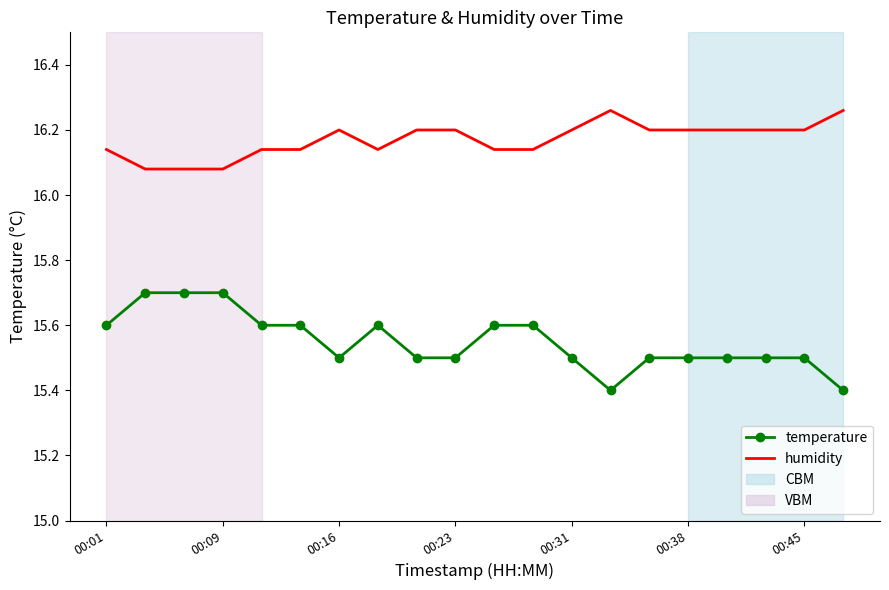

Which series has the largest range (max minus min)?

temperature